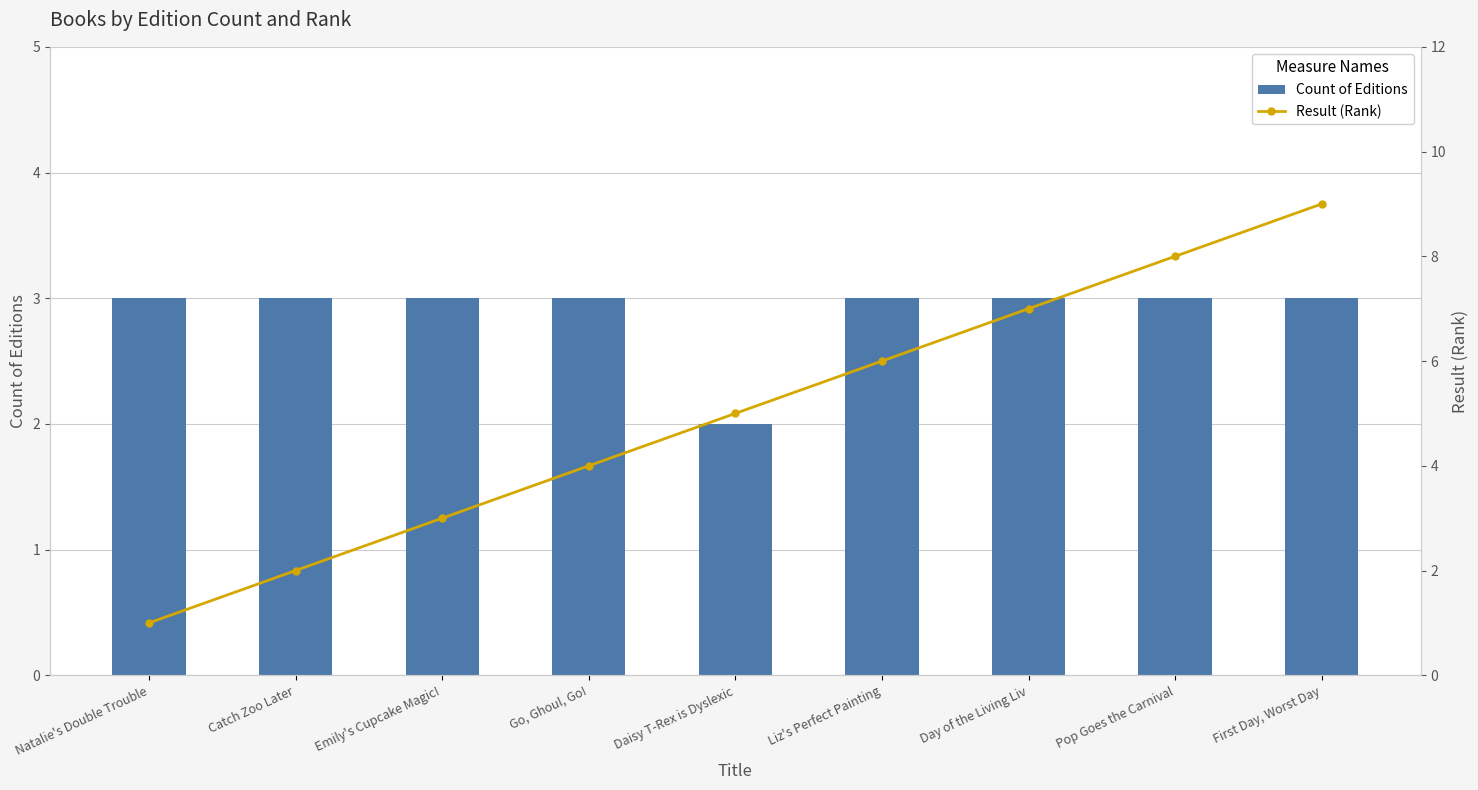

How many data points in Result (Rank) are above 5?

4